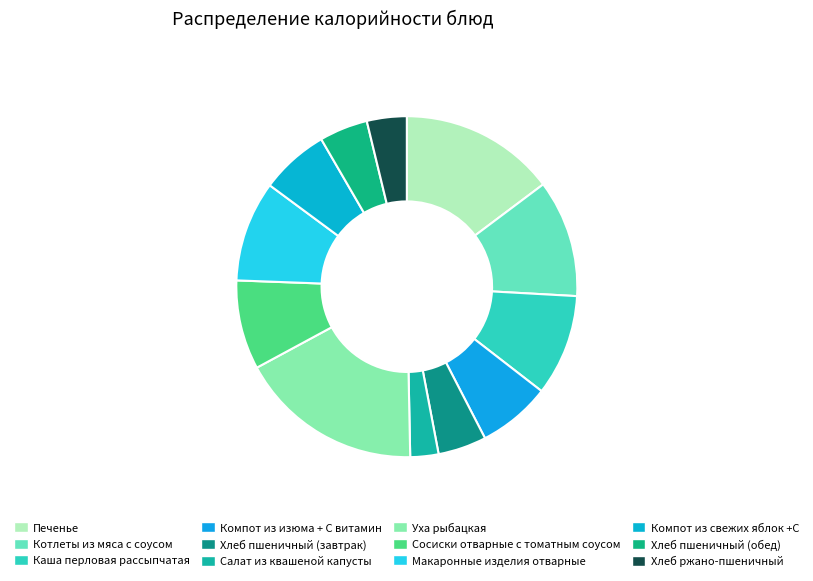

To the nearest percent, what is the difference between the Уха рыбацкая and Хлеб пшеничный (обед) slice percentages?

13%